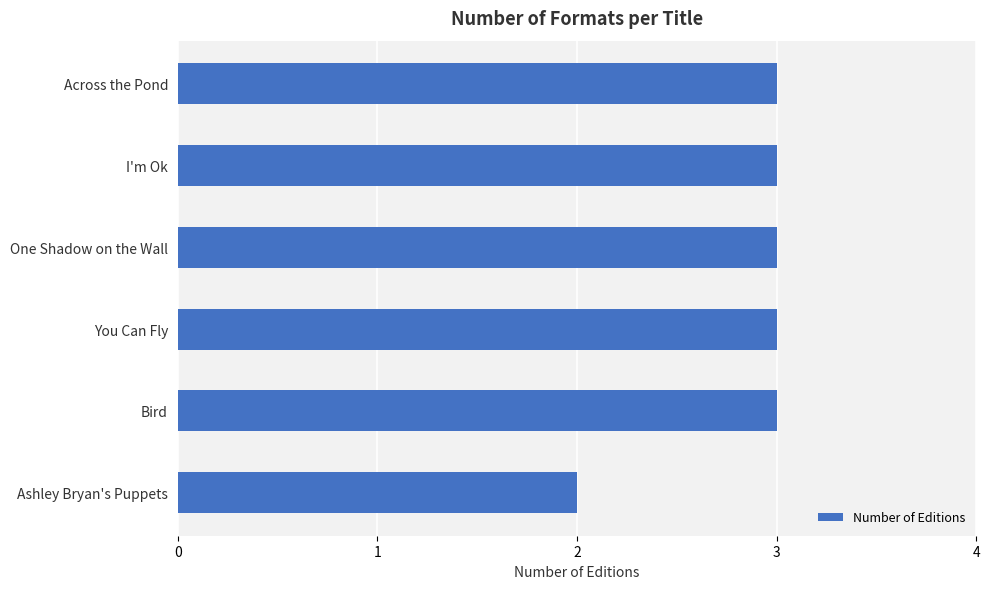

Reading bottom to top, extract all data points from this chart.

Ashley Bryan's Puppets=2	Bird=3	You Can Fly=3	One Shadow on the Wall=3	I'm Ok=3	Across the Pond=3